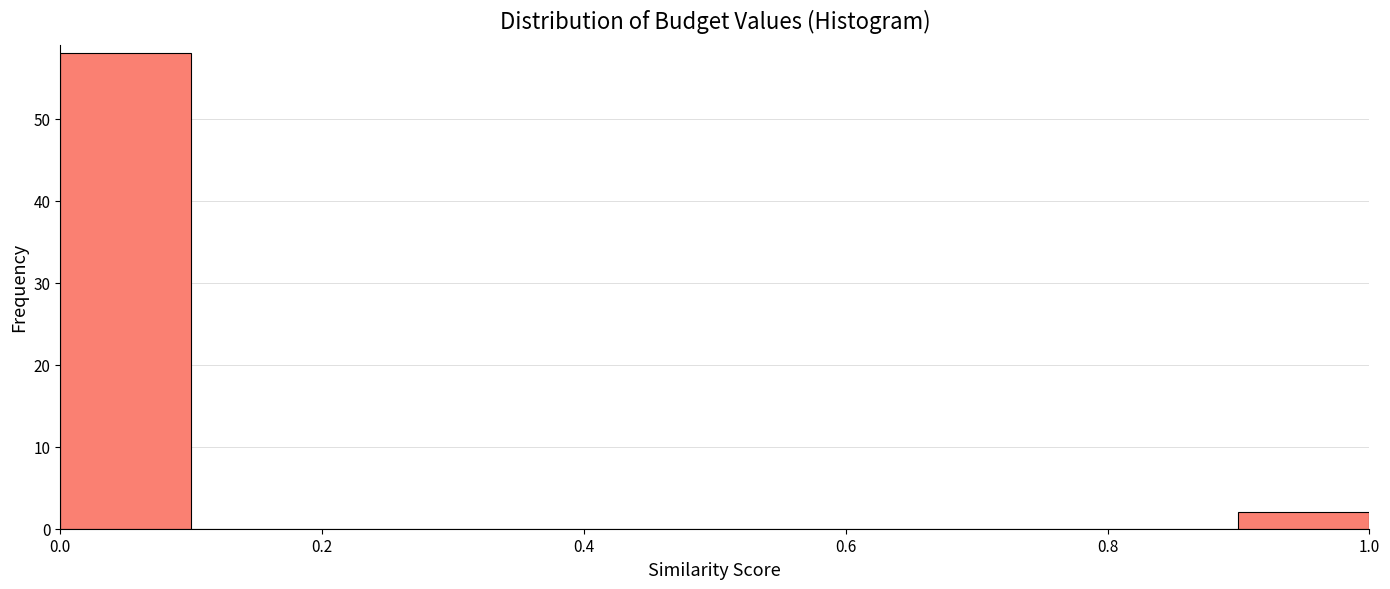

Reading left to right, list every bar in this chart as the range it spans on the x-axis followed by its height. The values are not printed on the chart, so give them approximately, as read against the axis.

0.0 to 0.1: 58
0.1 to 0.2: 0
0.2 to 0.3: 0
0.3 to 0.4: 0
0.4 to 0.5: 0
0.5 to 0.6: 0
0.6 to 0.7: 0
0.7 to 0.8: 0
0.8 to 0.9: 0
0.9 to 1.0: 2